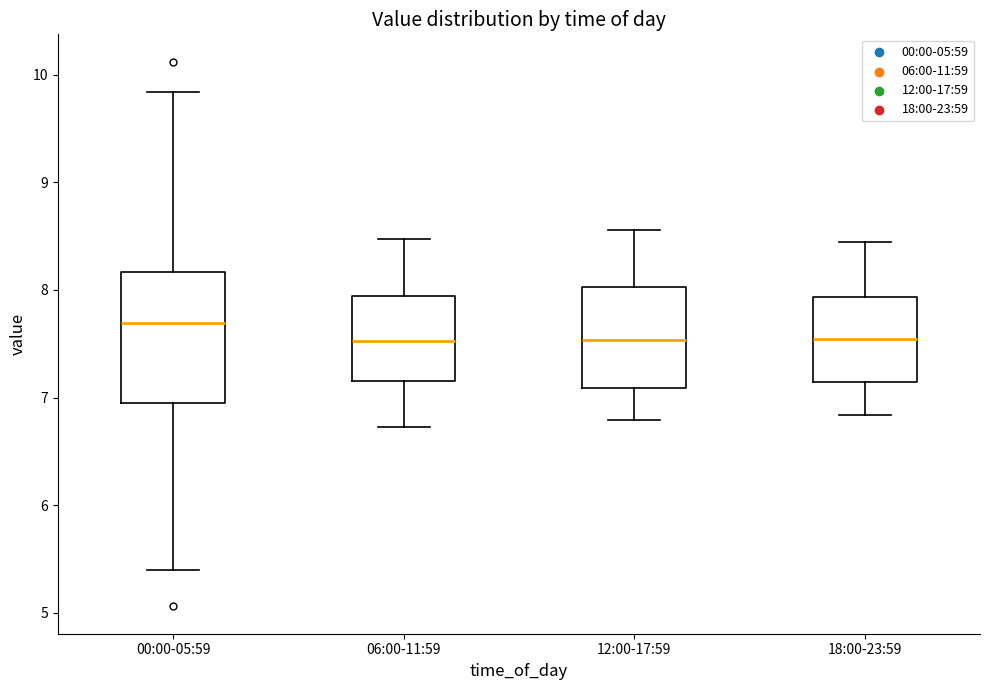

Which box's median line is the highest?

00:00-05:59